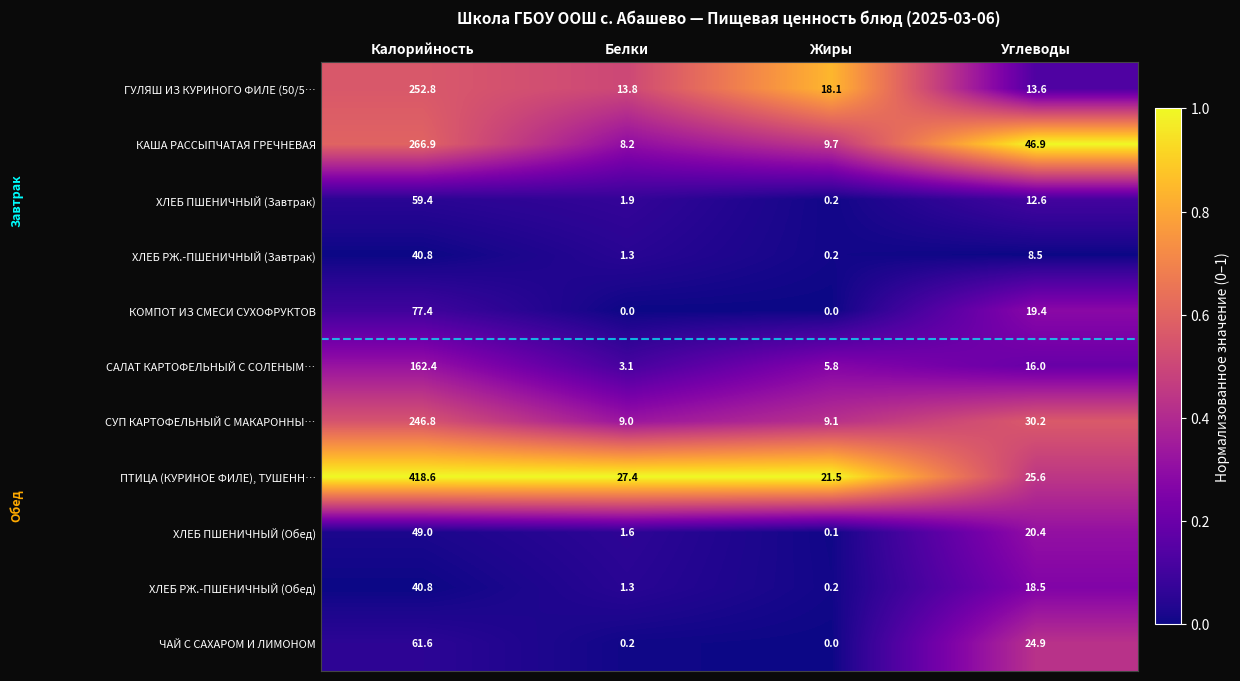

What is the difference between the maximum and minimum values in the ХЛЕБ РЖ.-ПШЕНИЧНЫЙ (Завтрак) series?

40.6